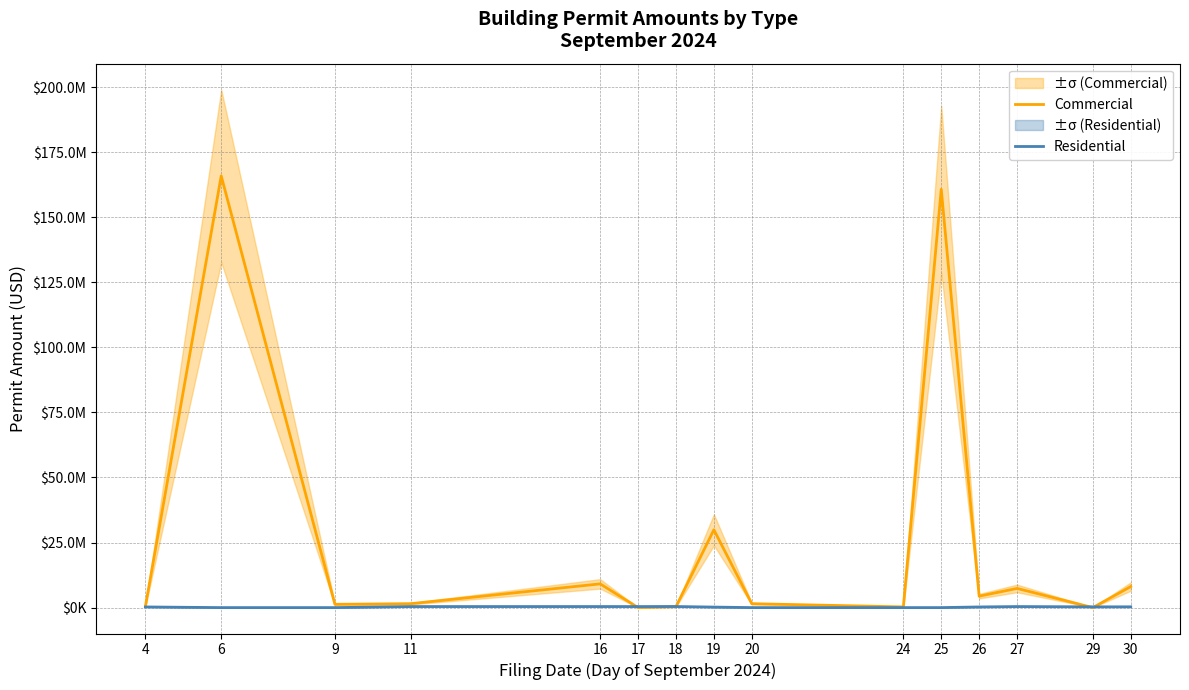

Between which two adjacent categories do Commercial and Residential first intersect?

16 and 17